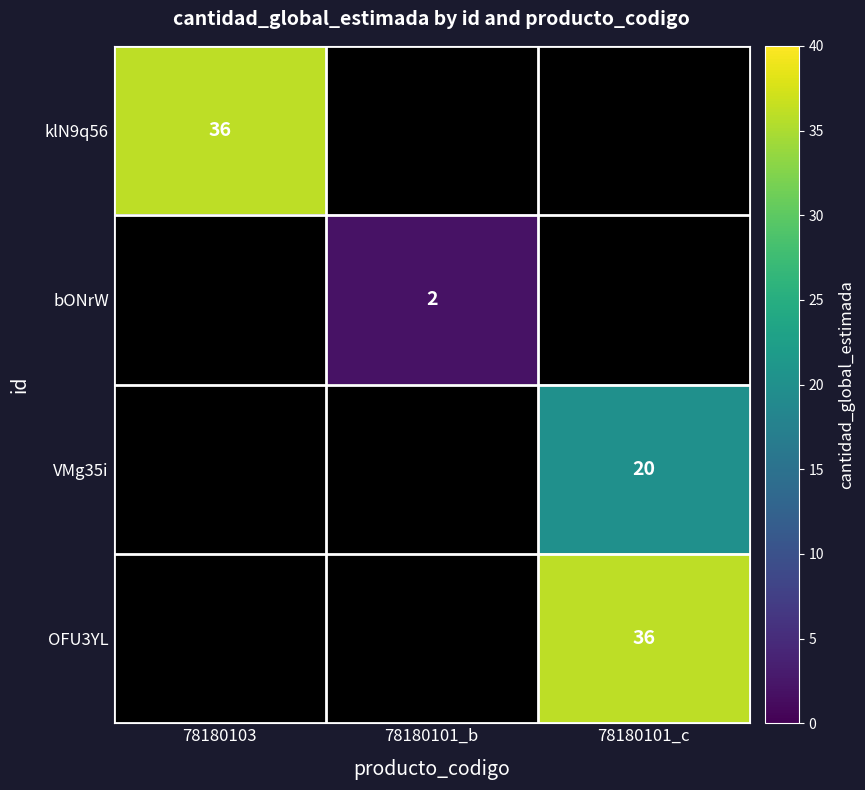

True or false: VMg35i has a value of 20 at 78180101_c.

True